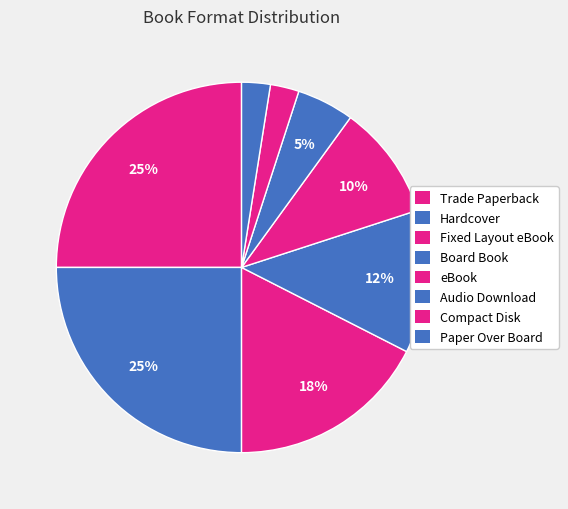

How many slices are in this pie chart?

8